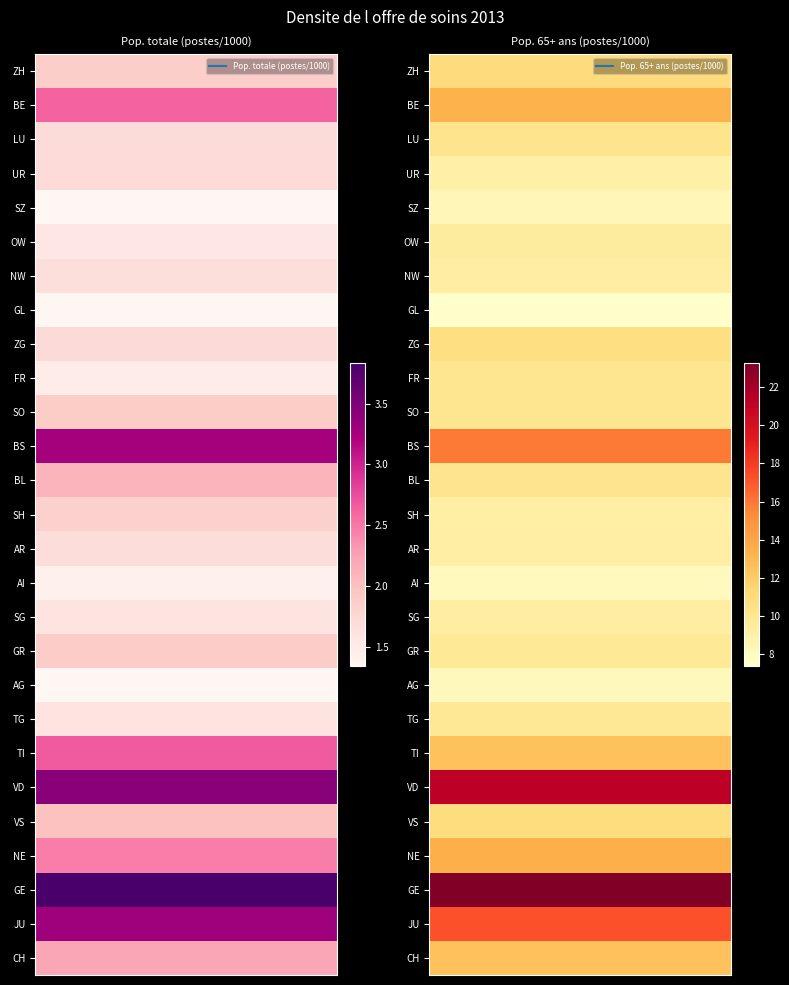

Between 0 and 1, which is larger?

1